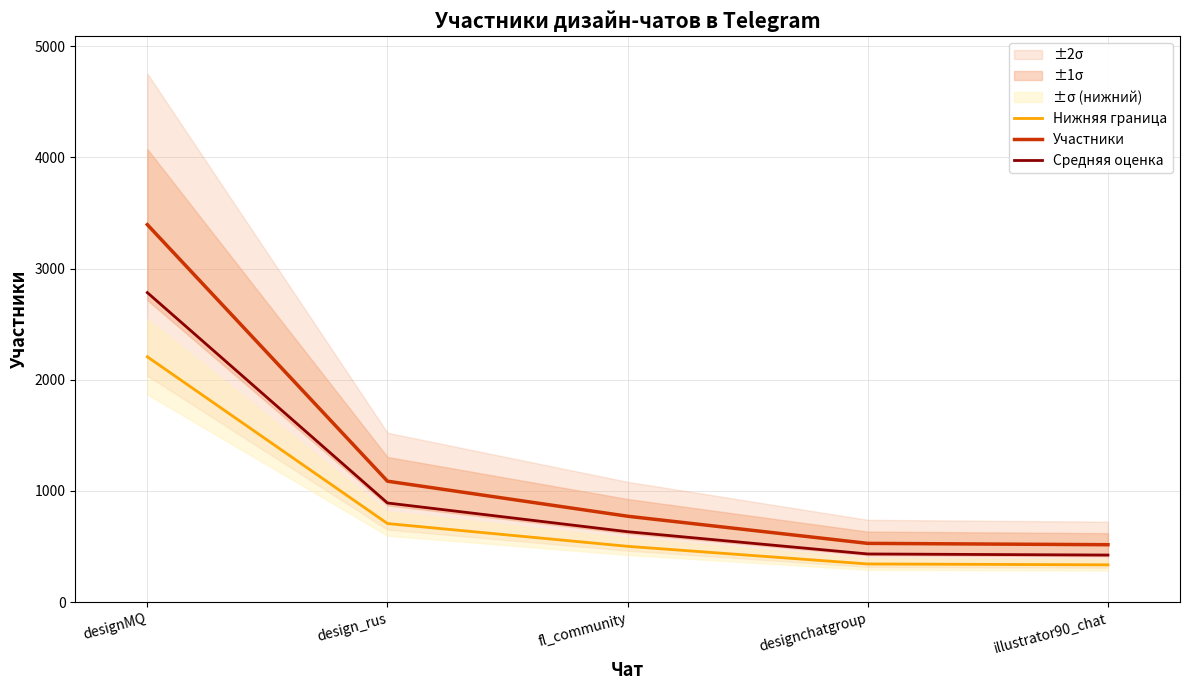

True or false: Средняя оценка and Участники cross at least once.

False